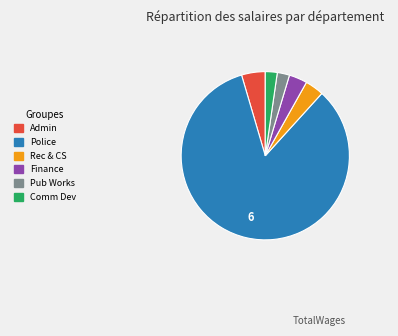

Is there a majority slice in this chart?

Yes